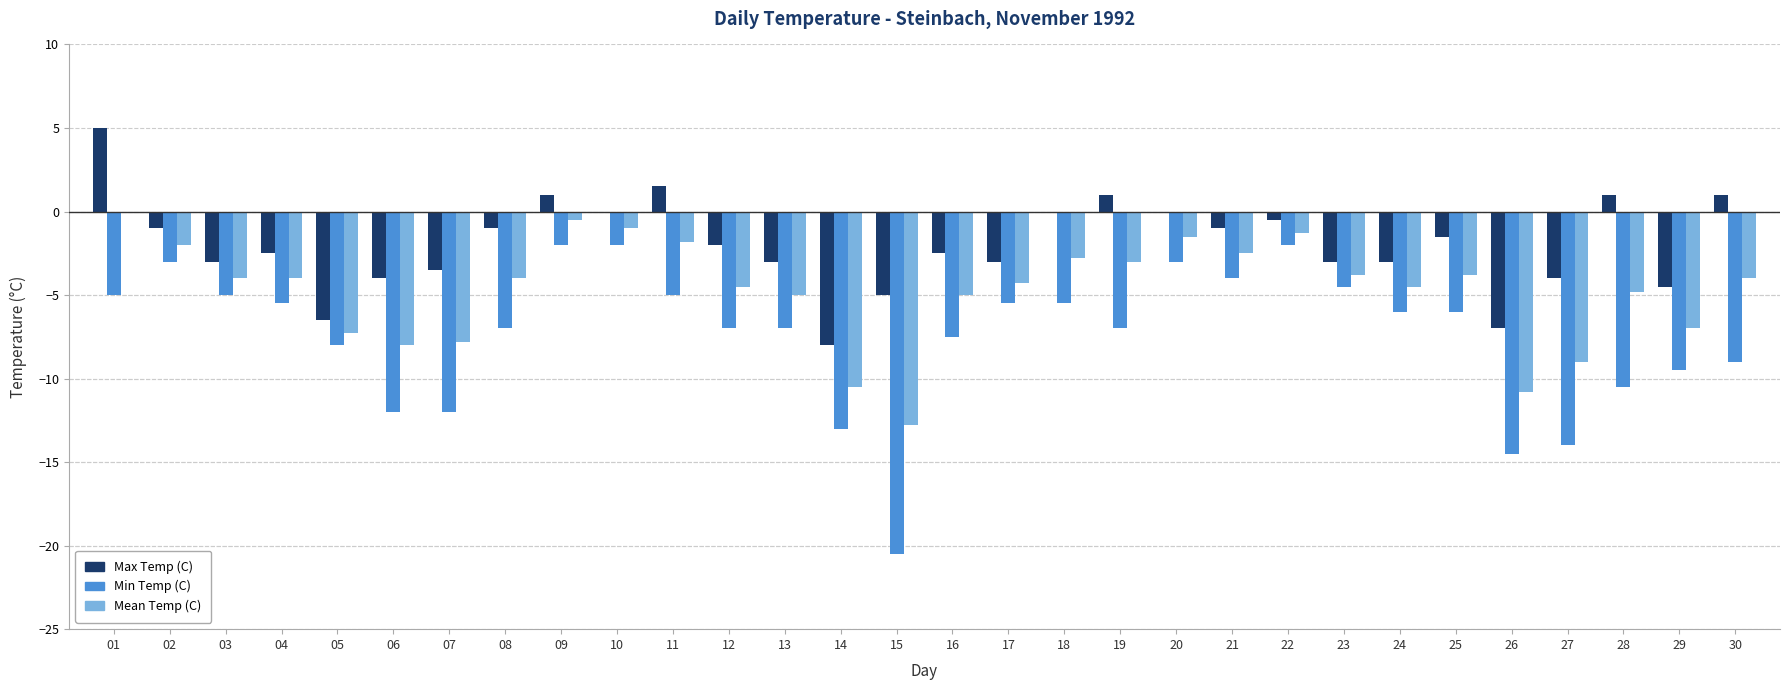

Between 01 and 16, which series saw the biggest shift?

Max Temp (C)